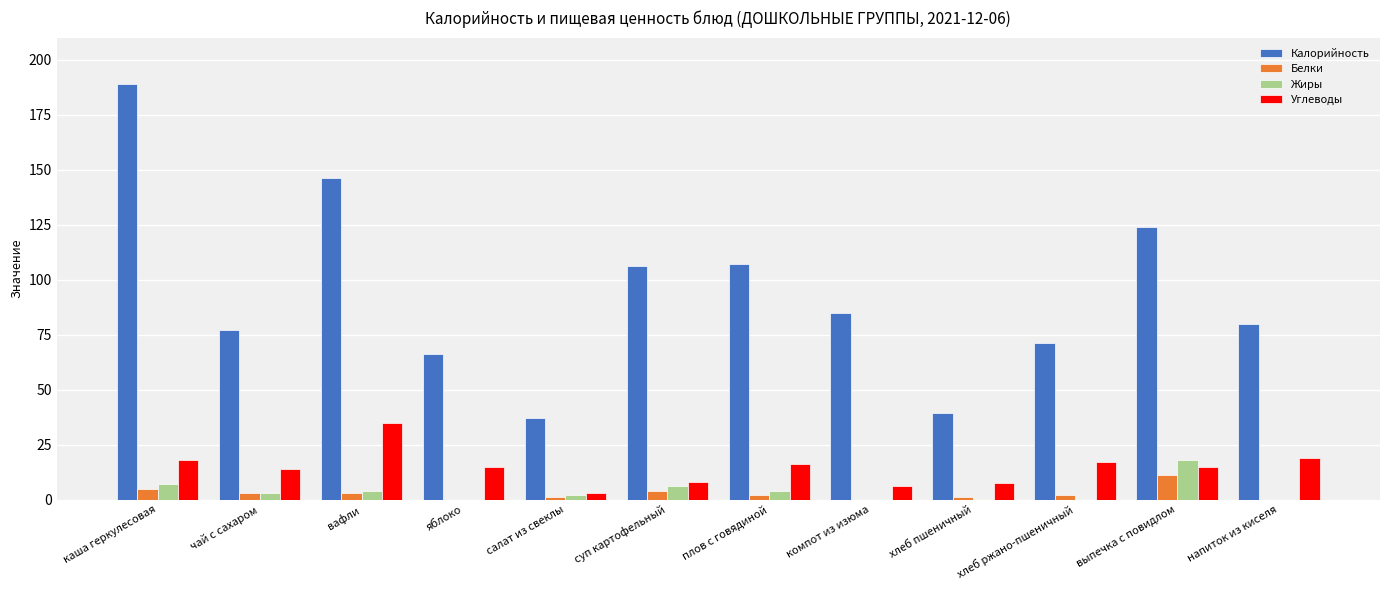

True or false: Белки has a value of 0.0 at компот из изюма.

True